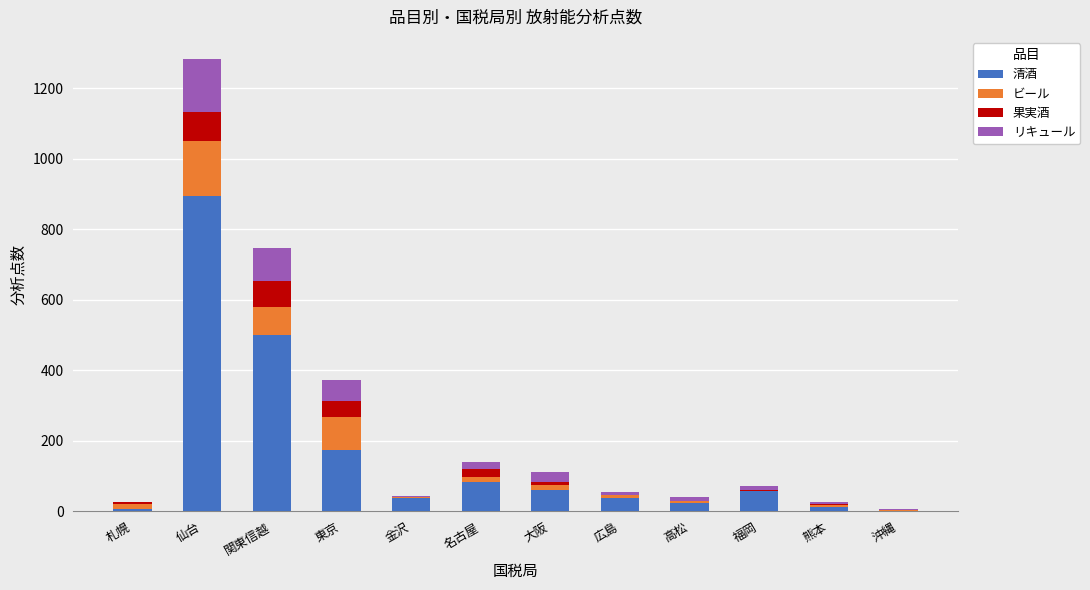

Count the number of categories in the chart.

12